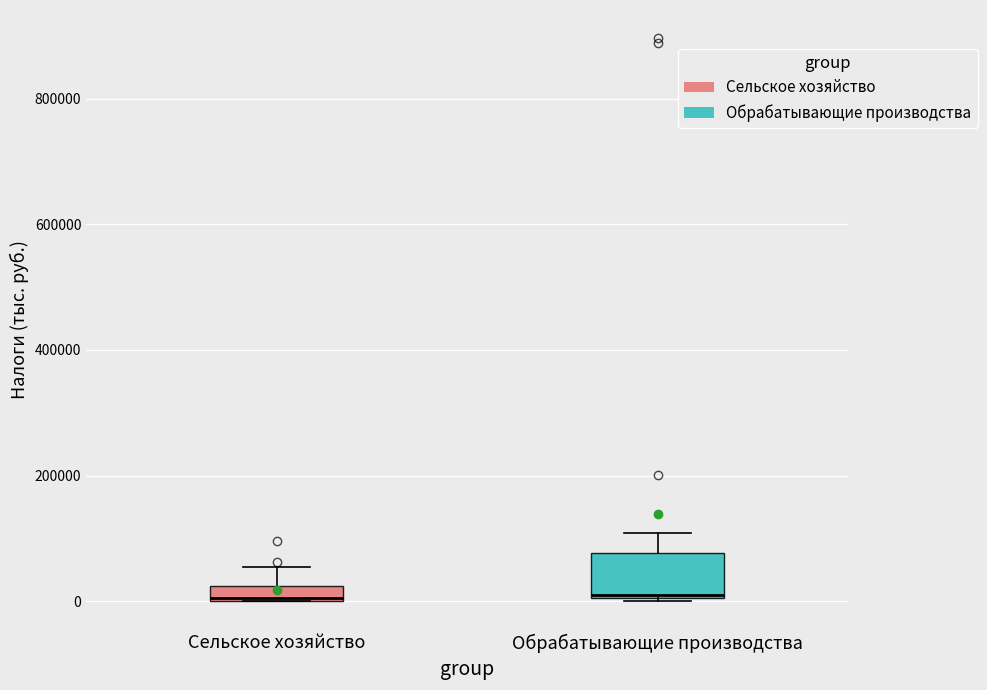

Comparing the boxes themselves (not the whiskers), which one is the tallest?

Обрабатывающие производства